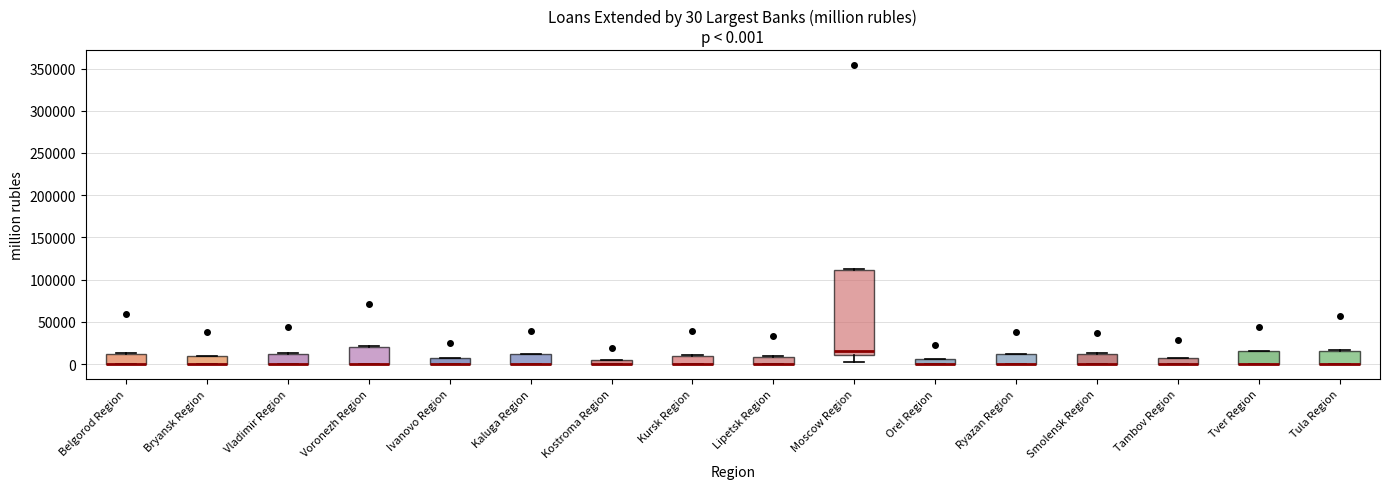

Comparing the boxes themselves (not the whiskers), which one is the tallest?

Moscow Region